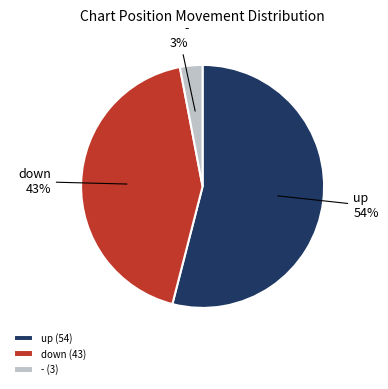

Which has a higher value, up or down?

up